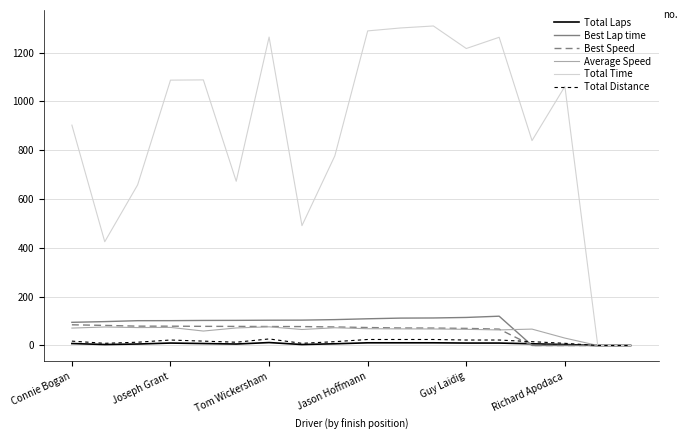

What is the greatest value displayed?

1309.5